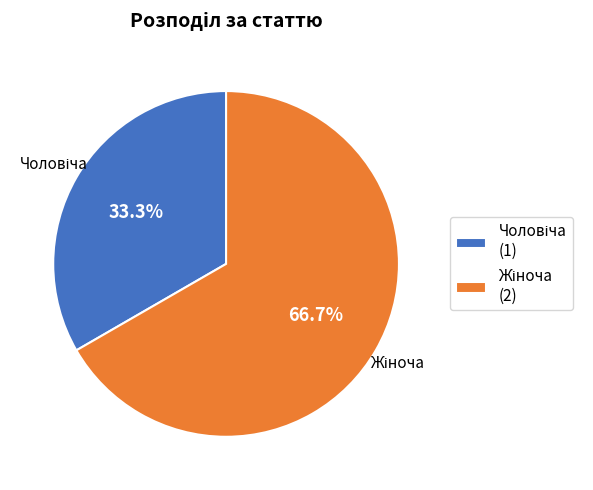

Is there a majority slice in this chart?

Yes